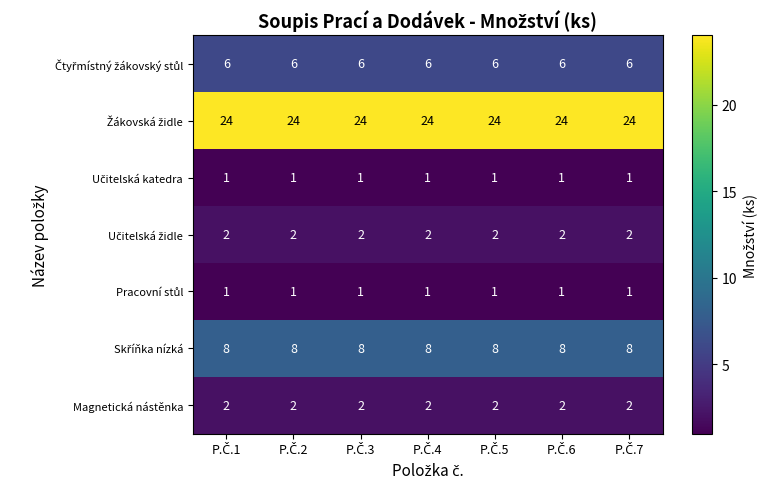

Which has a higher value, P.Č.4 or P.Č.5?

P.Č.4